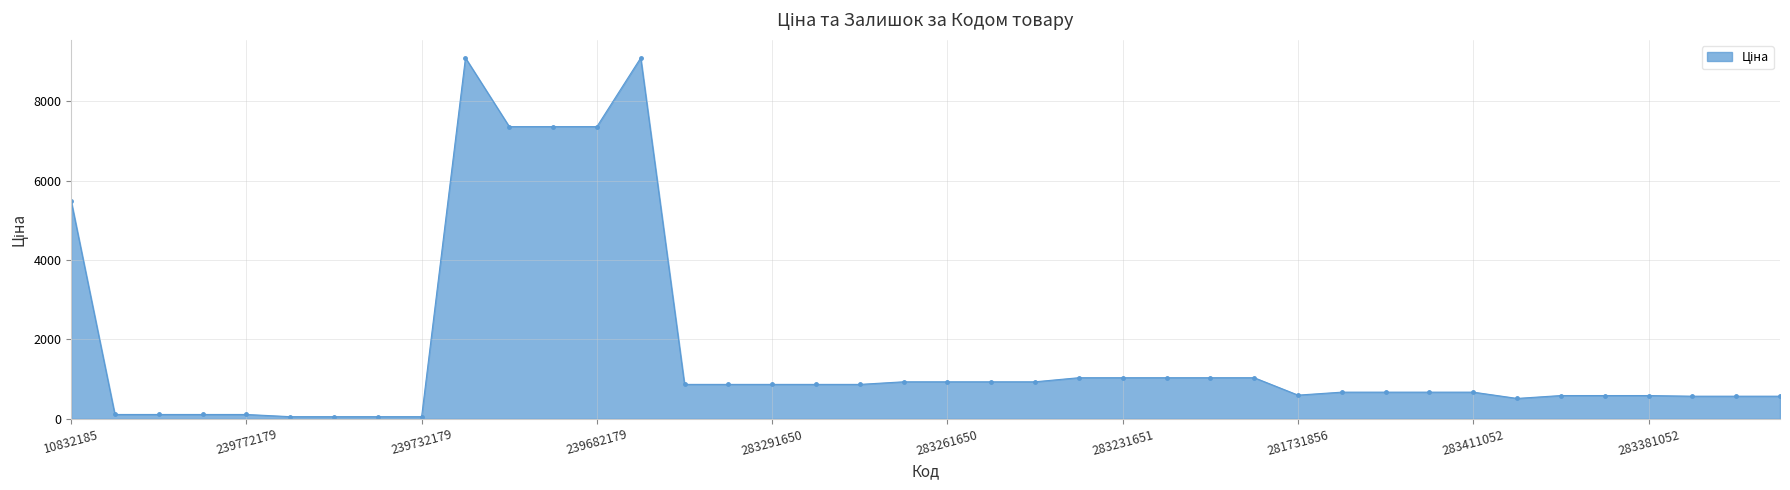

What is the difference between the maximum and minimum values?

9036.7